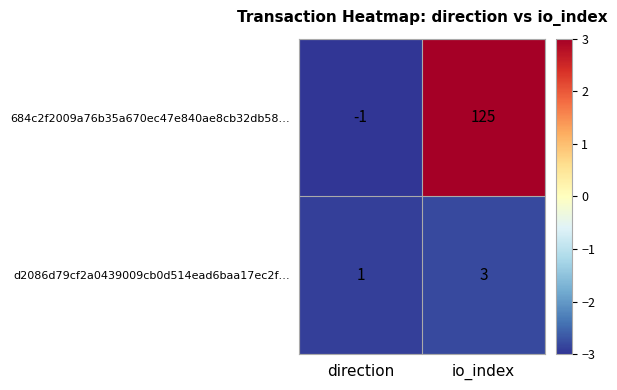

What is the maximum value shown in the chart?

125